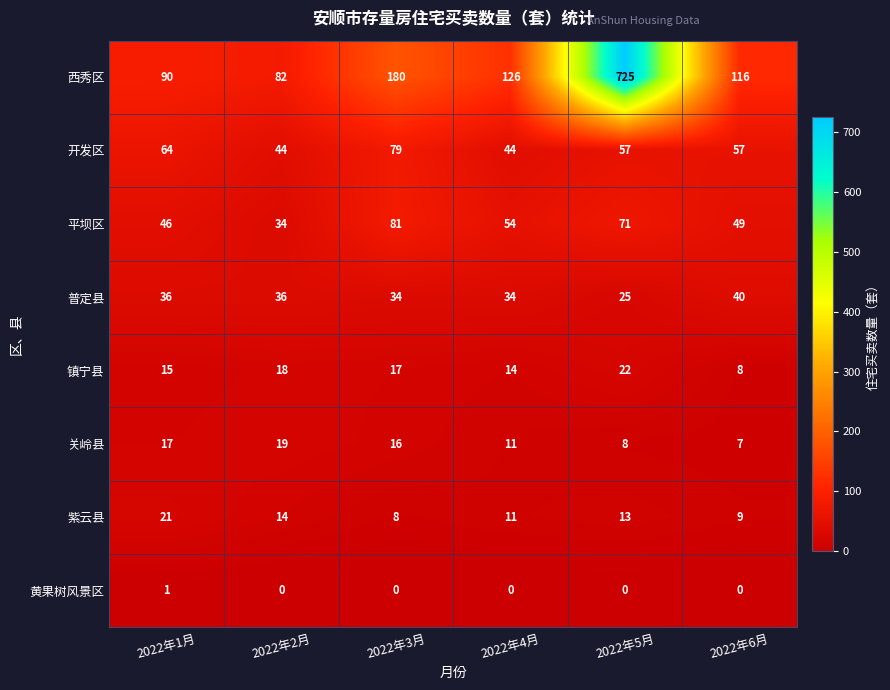

Which series has the widest spread of values?

西秀区